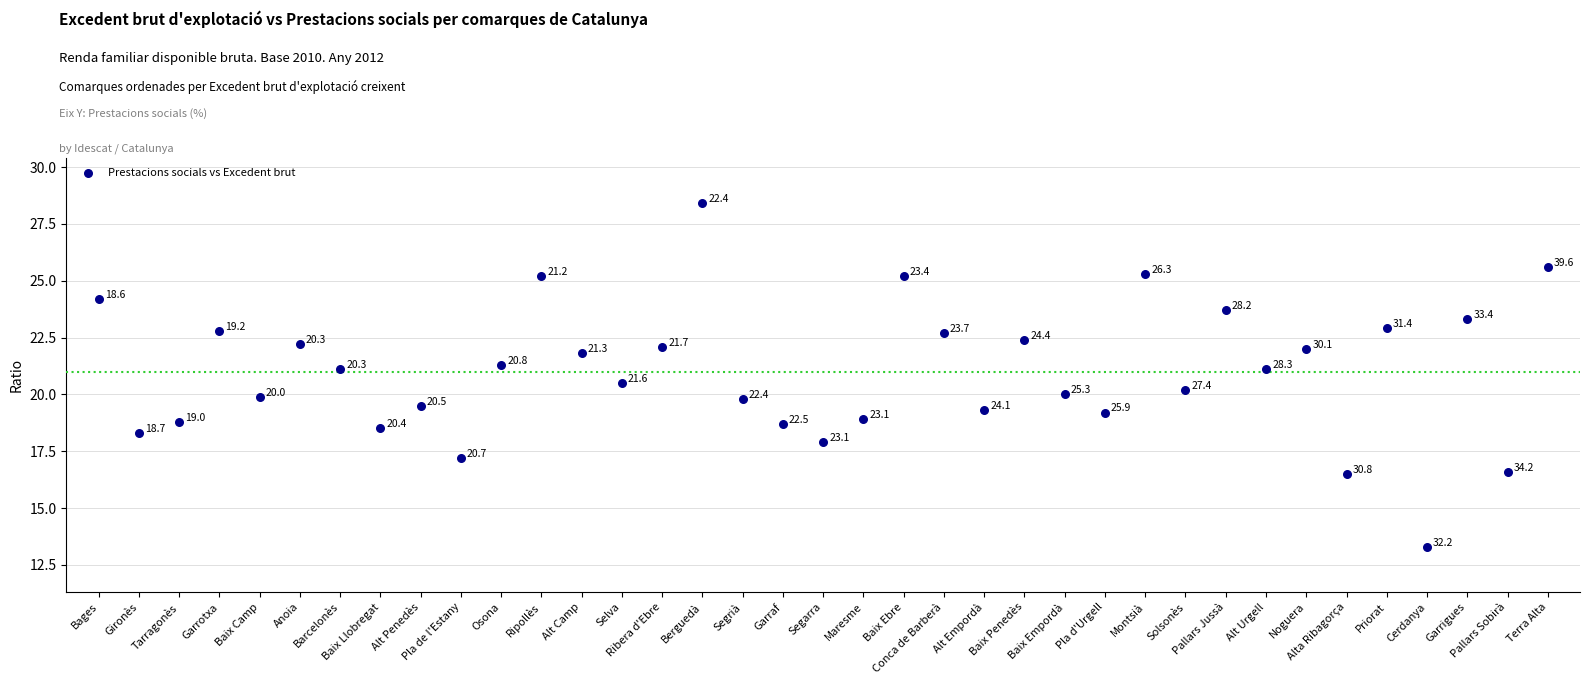

What Y value in the scatter plot is closest to 20?

20.0